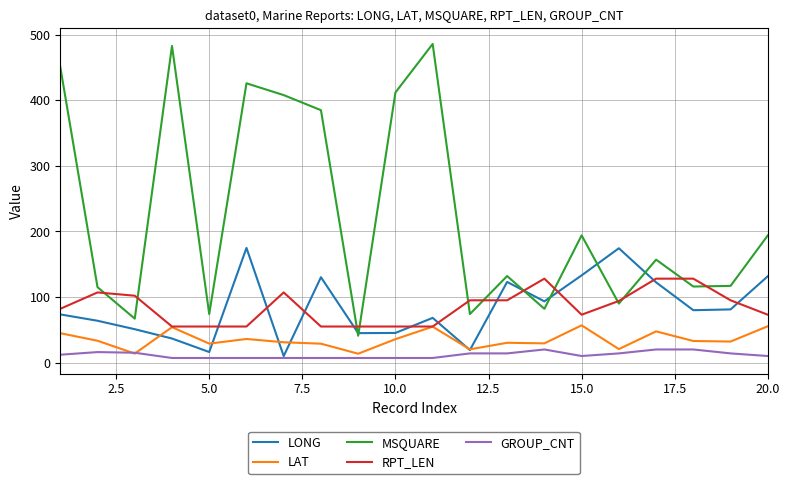

What is the maximum value shown in the chart?

486.0